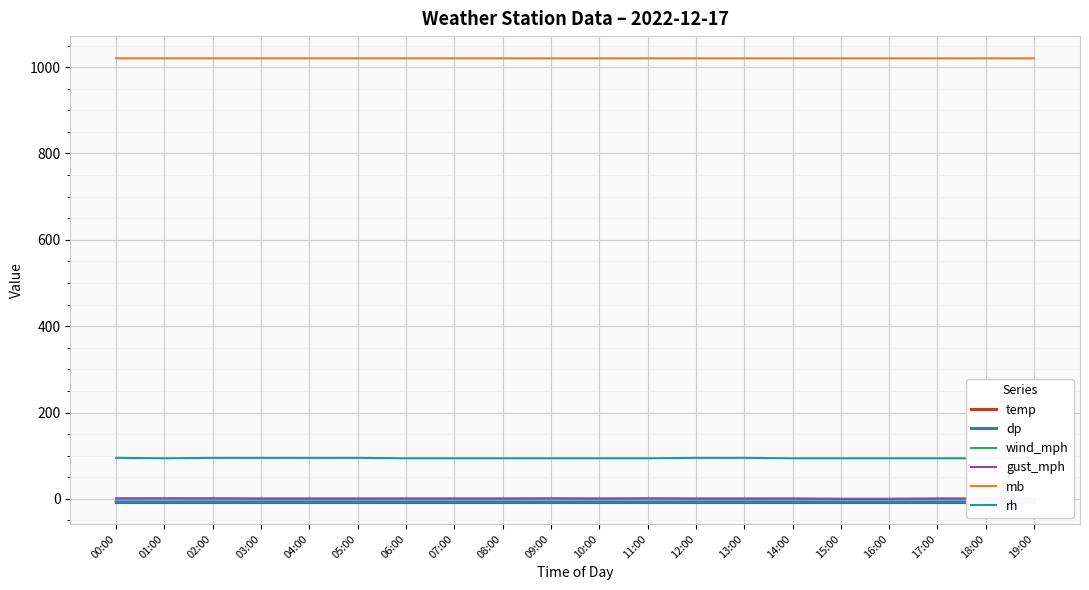

List the labels in order of rh value, smallest first.

01:00, 06:00, 07:00, 08:00, 09:00, 10:00, 11:00, 14:00, 15:00, 16:00, 17:00, 18:00, 19:00, 00:00, 02:00, 03:00, 04:00, 05:00, 12:00, 13:00